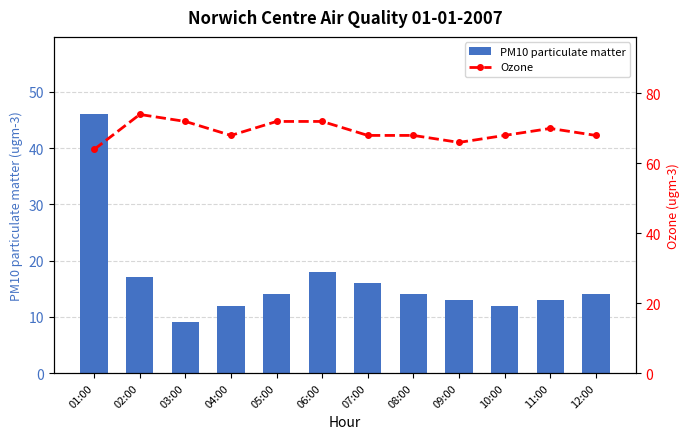

Is it true that PM10 particulate matter equals 4 at 10:00?

False